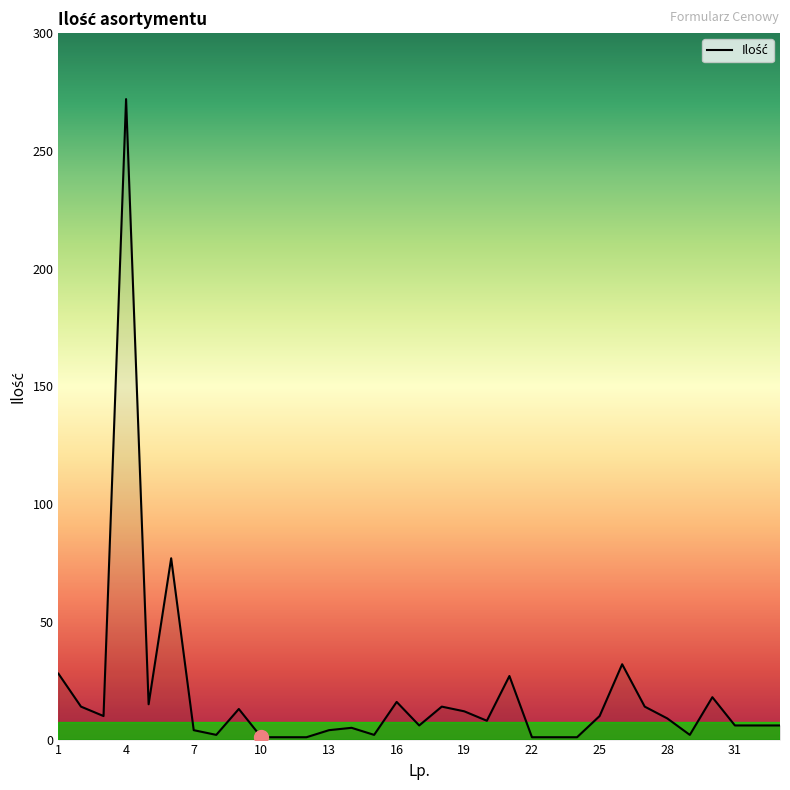

What is the smallest value displayed?

1